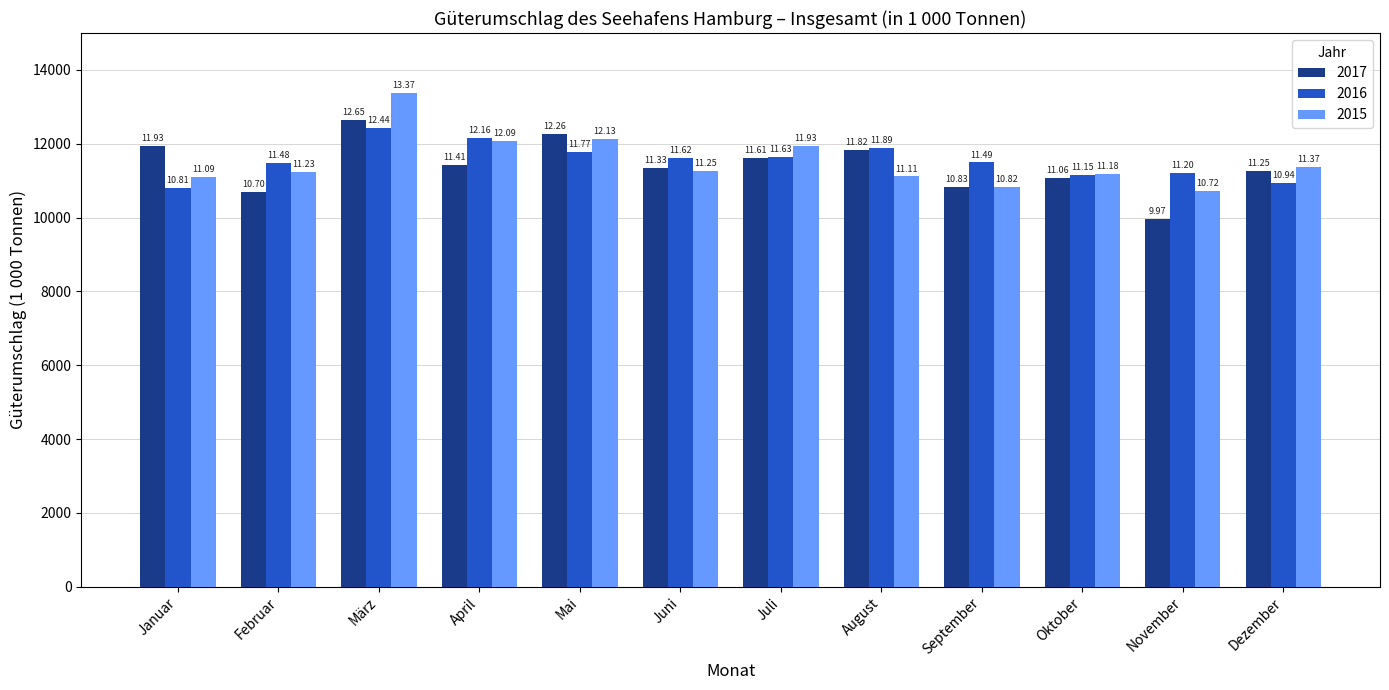

What value does the 2017 series have at Juni?

11331.3